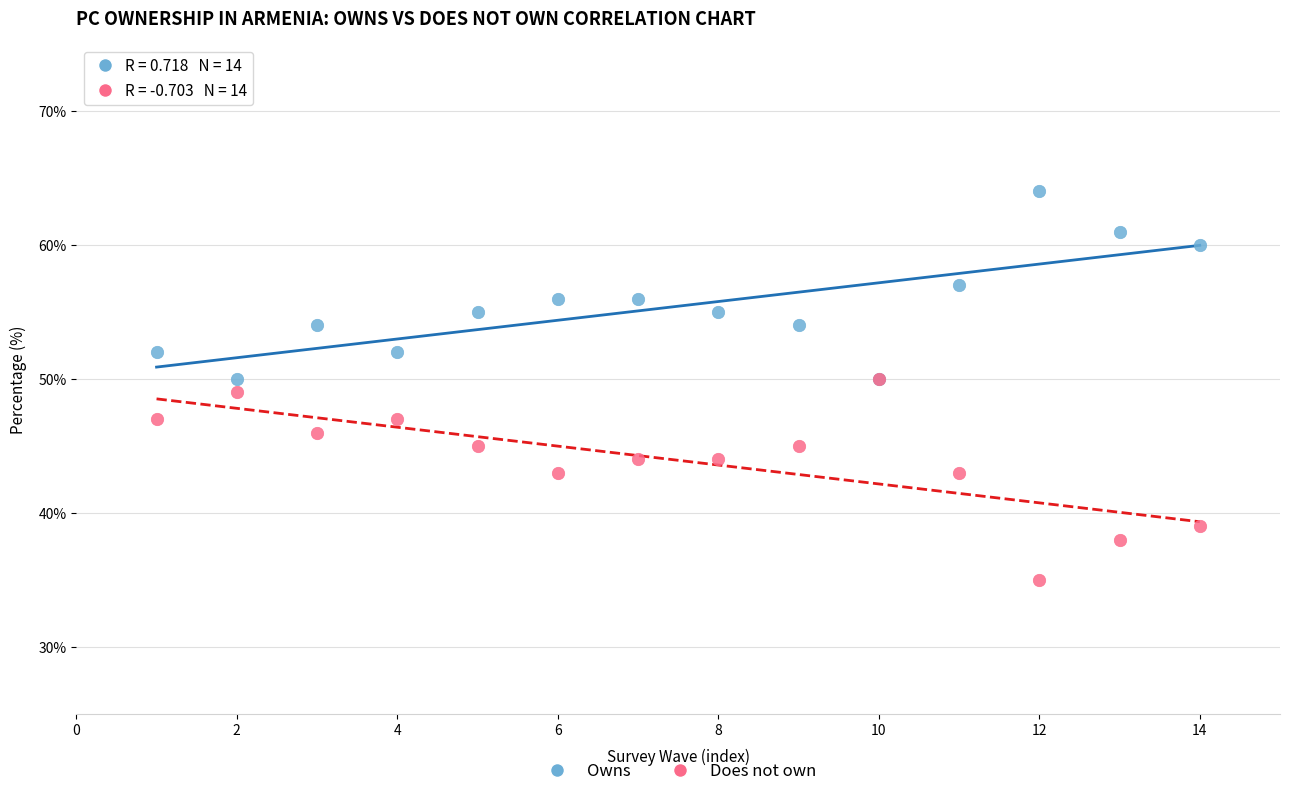

What are all the series names shown in the legend?

Owns, Does not own